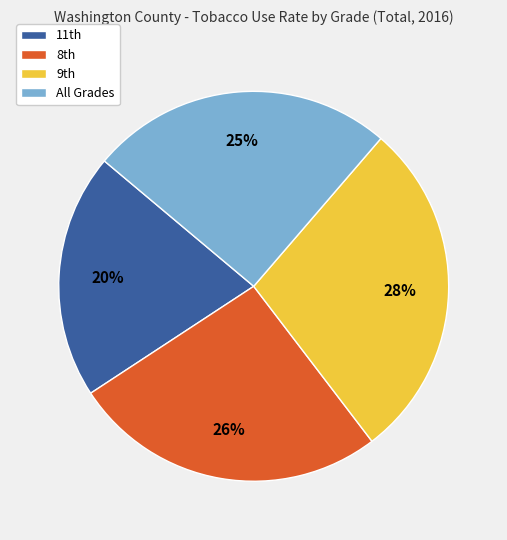

Count the number of slices in the pie.

4